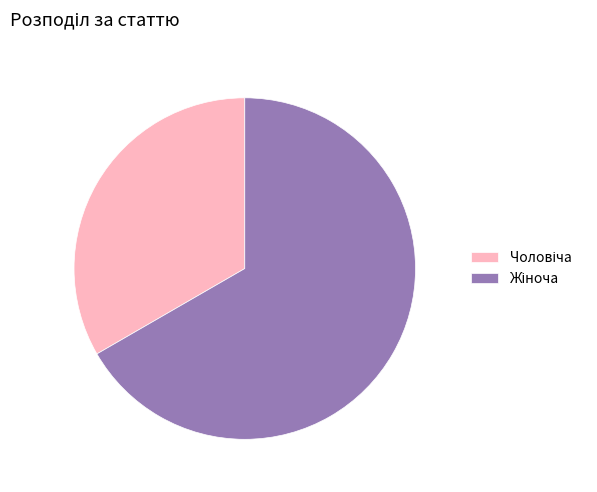

Does any single category account for the majority?

Yes